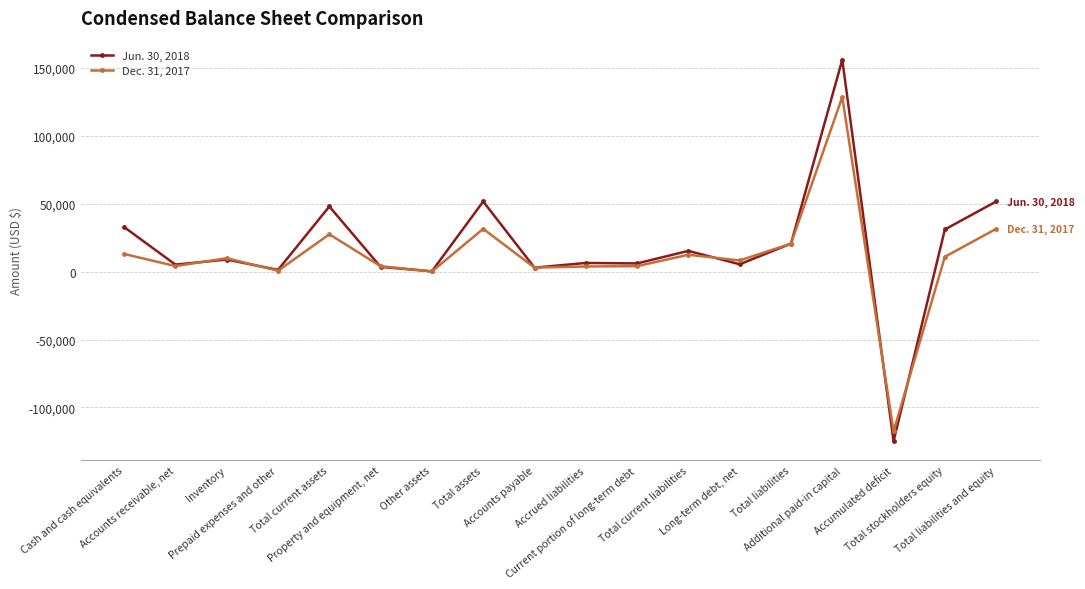

Rank the series by their maximum value, from lowest to highest.

Dec. 31, 2017, Jun. 30, 2018